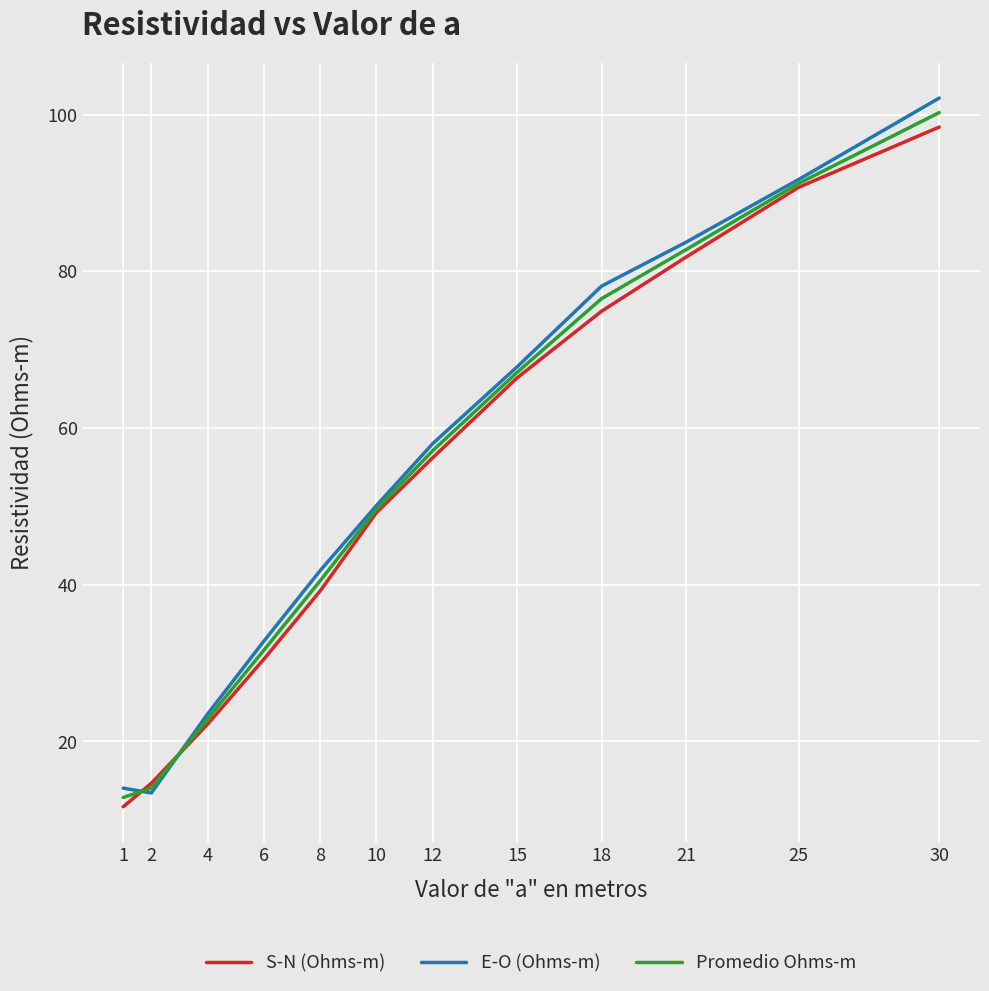

Which category has the highest value across all series?

30